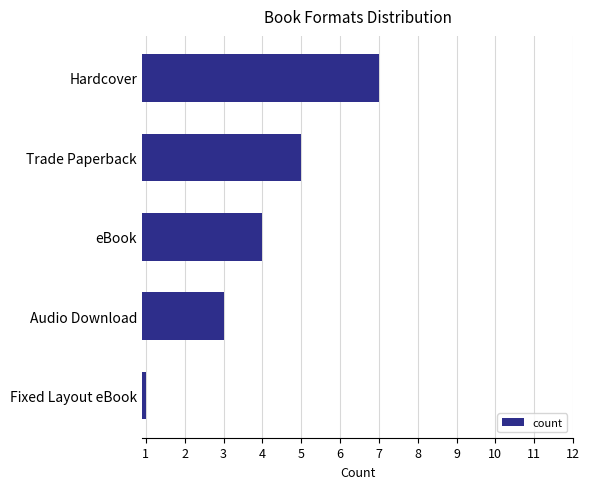

Reading top to bottom, transcribe all the data shown in this chart.

Hardcover=7	Trade Paperback=5	eBook=4	Audio Download=3	Fixed Layout eBook=1